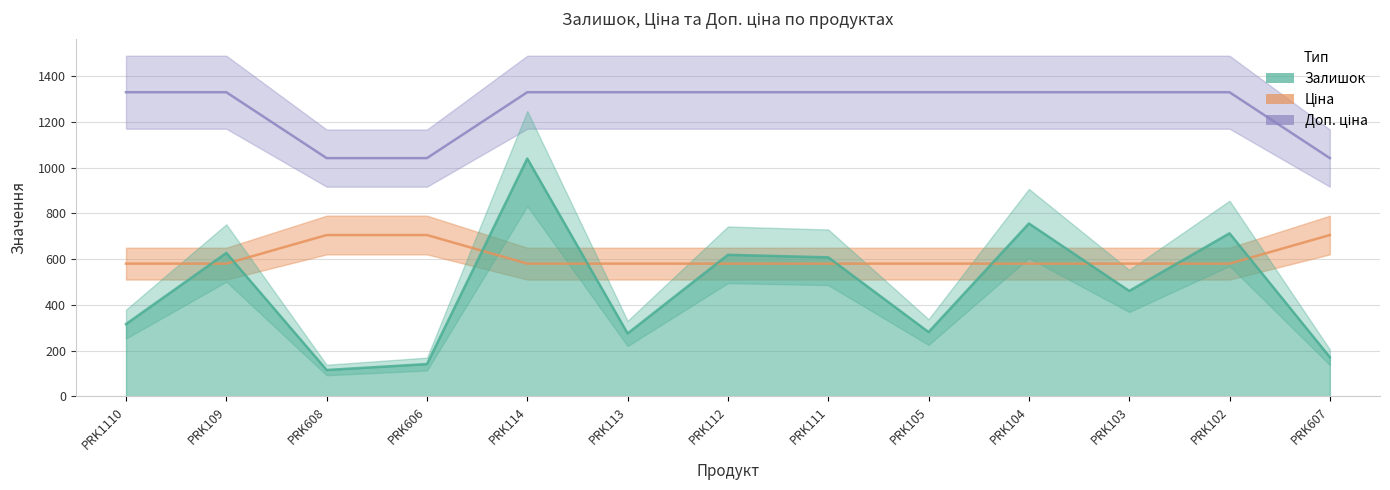

At which category does the chart reach its peak across all series?

PRK1110